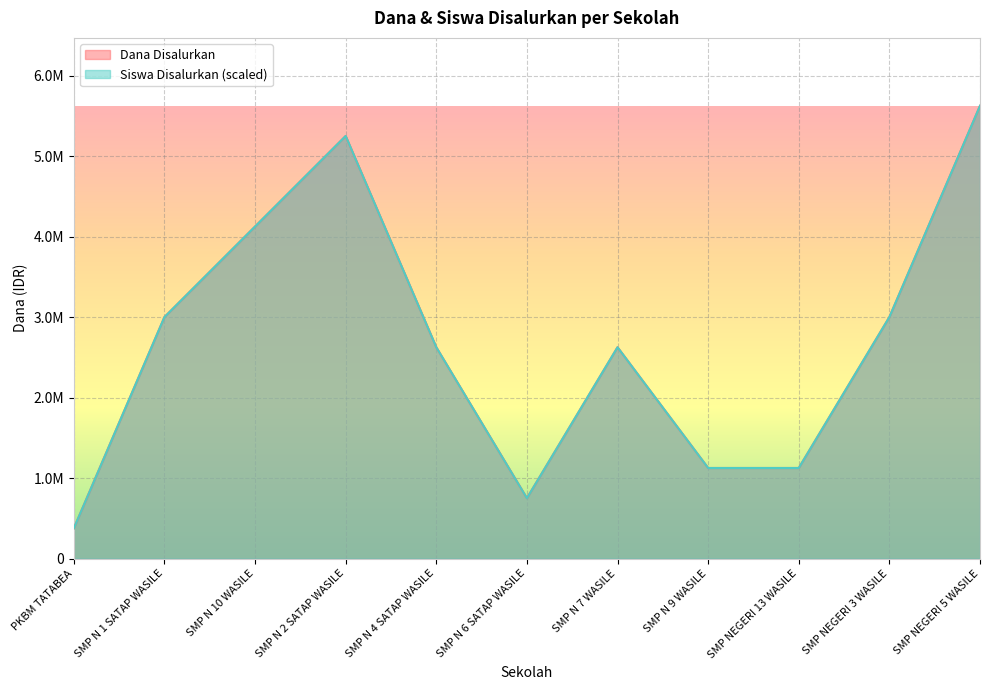

Where is the first local maximum for Dana Disalurkan?

SMP N 2 SATAP WASILE